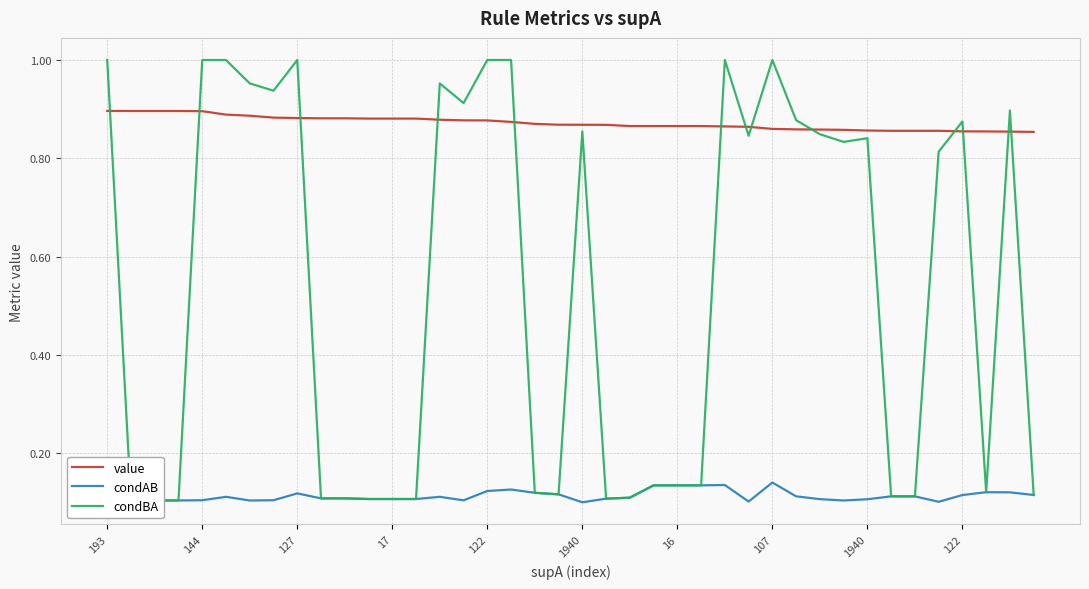

True or false: condAB and condBA cross at least once.

False